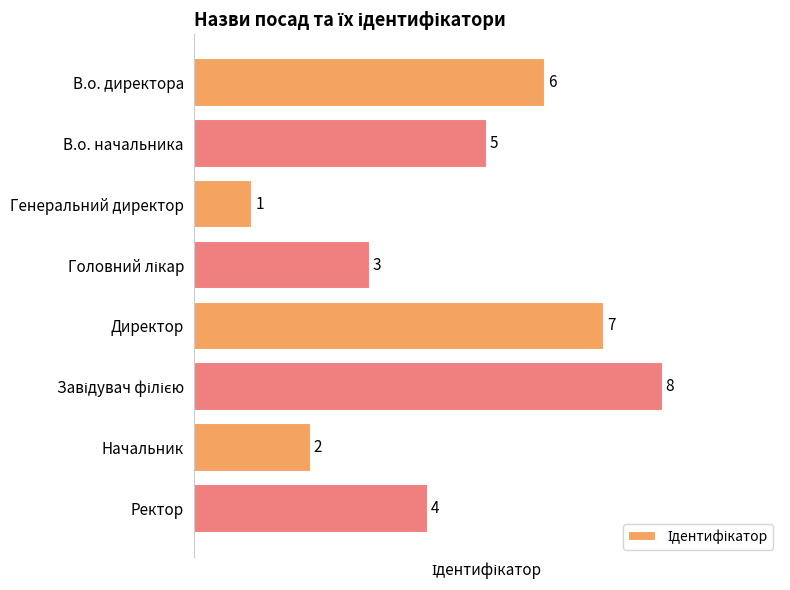

Reading top to bottom, what are all the values shown in this chart?

6	5	1	3	7	8	2	4